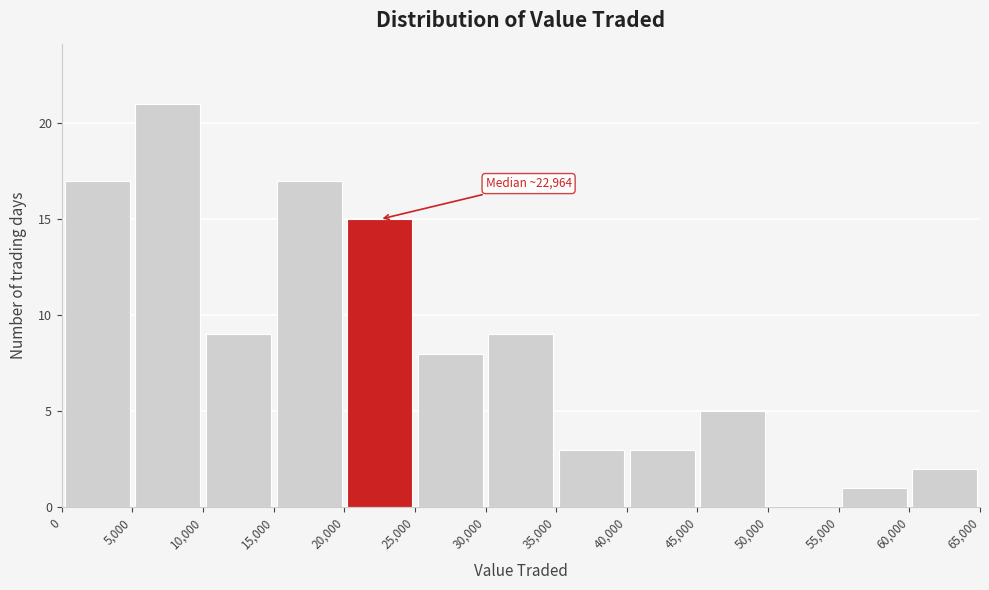

Over which range of the x-axis is the bar tallest?

5,000 to 10,000